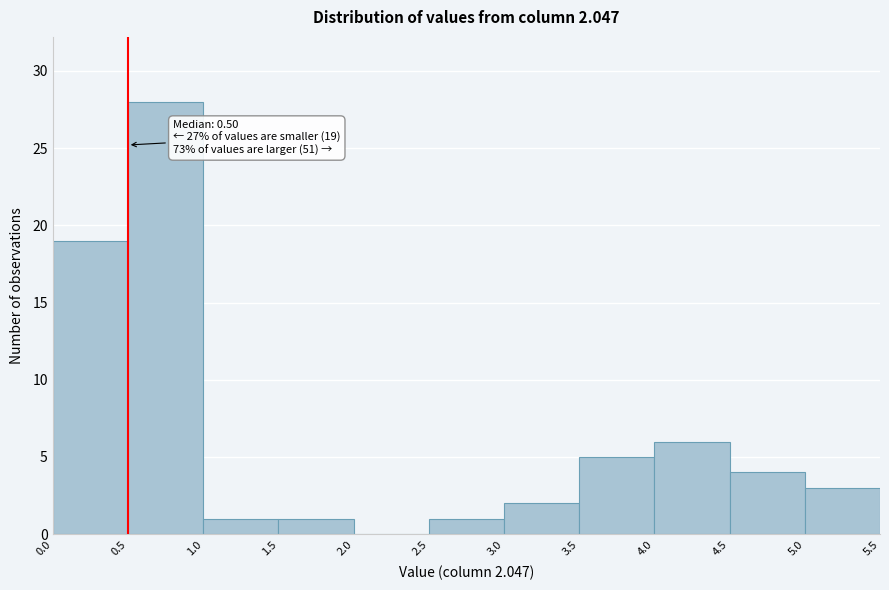

Over which range of the x-axis is the bar tallest?

0.5 to 1.0